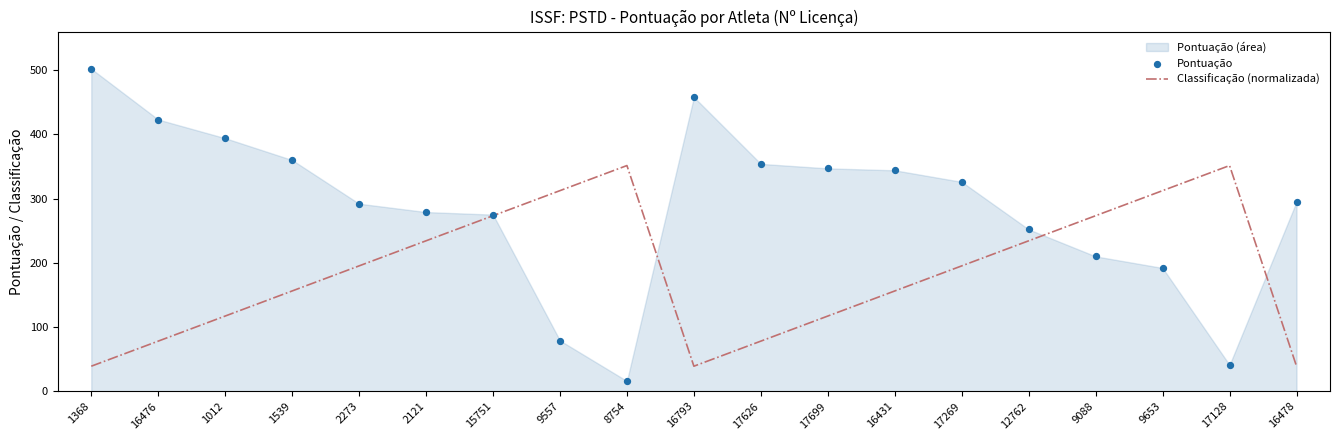

True or false: Classificação (normalizada) has a value of 117.1 at 1012.

True